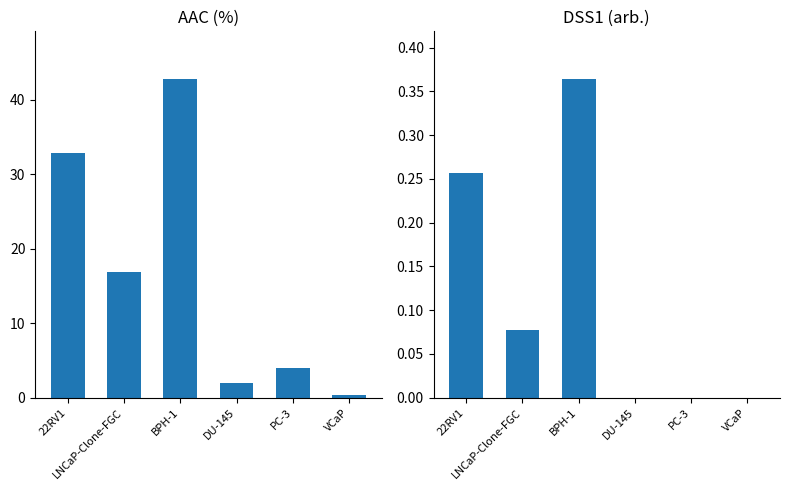

What is the average value of the DSS1 (arb.) series?

0.1